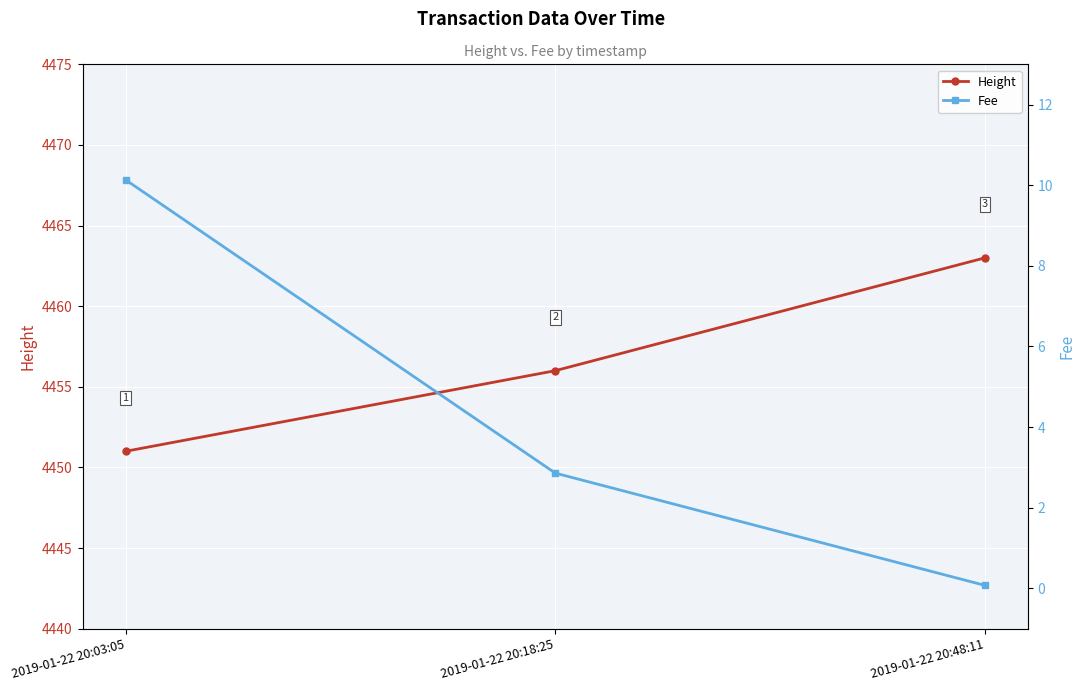

At how many categories does at least one series exceed 3327?

3